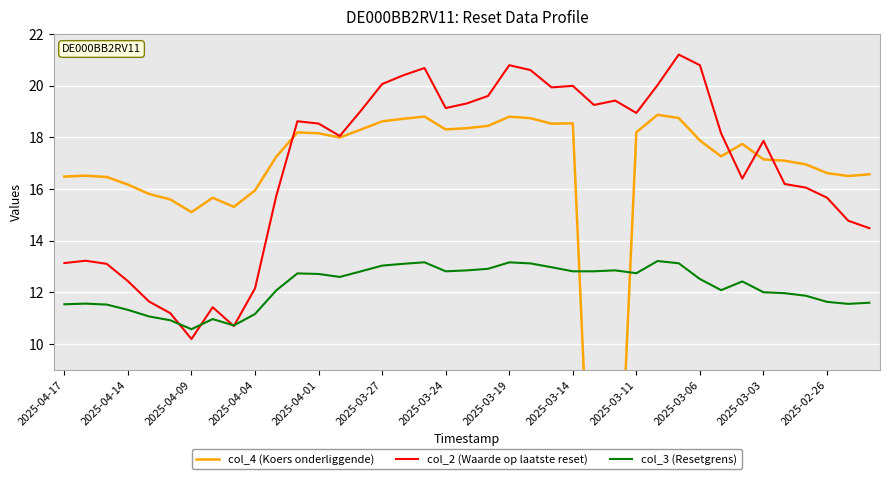

What is the value of the col_4 (Koers onderliggende) point at the 10th from the left?

15.9